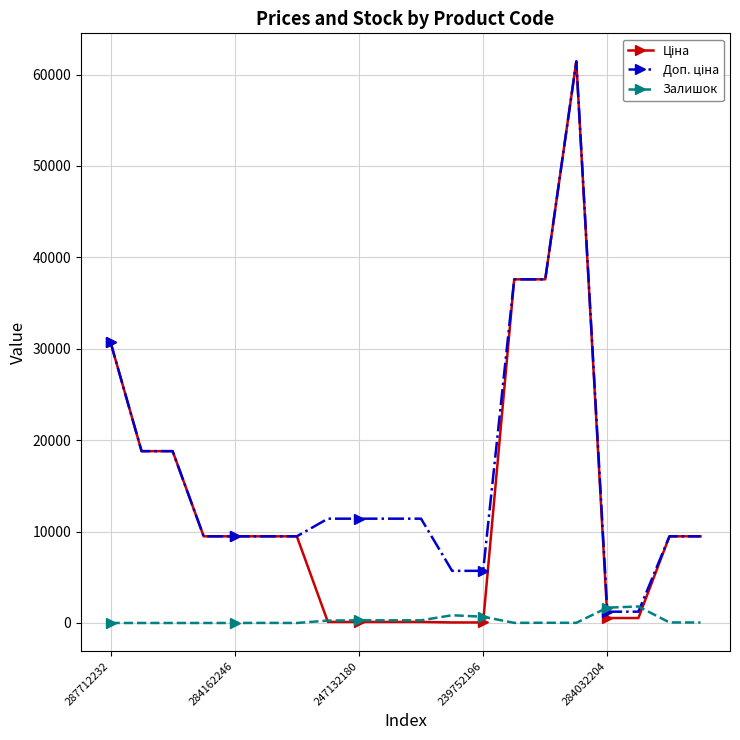

At how many categories does at least one series exceed 17568?

6